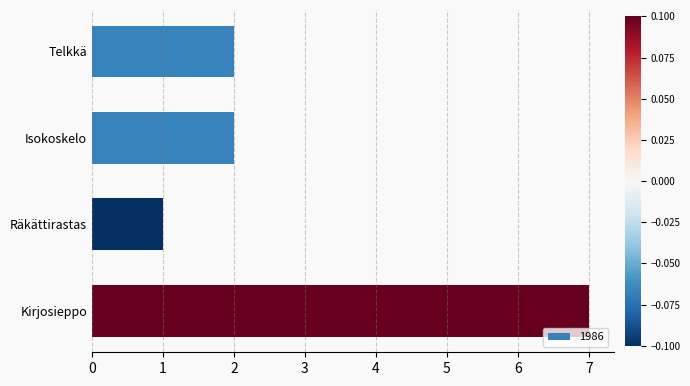

Reading top to bottom, transcribe all the data shown in this chart.

Telkkä=2	Isokoskelo=2	Räkättirastas=1	Kirjosieppo=7